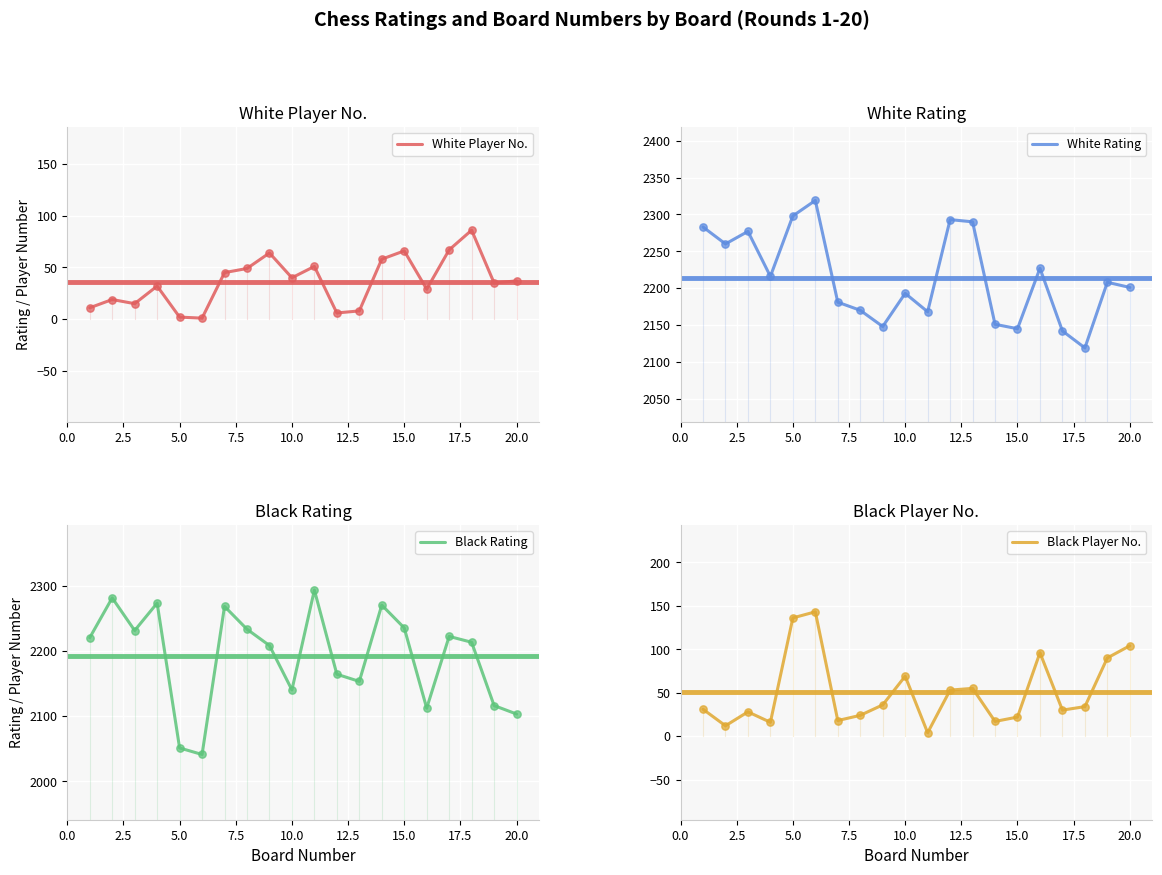

Where is Black Player No. nearest to the value 73?

10.0